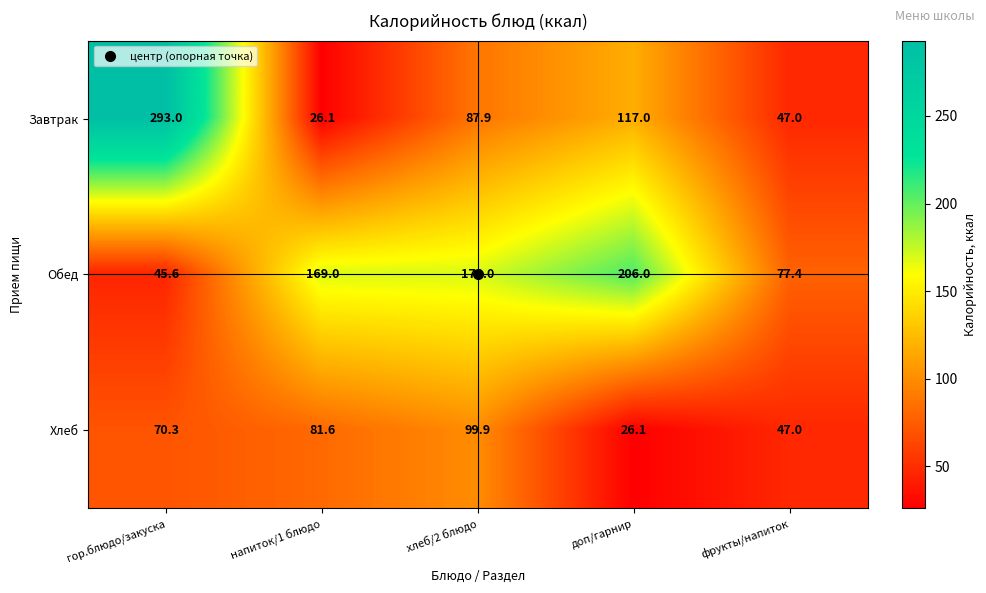

At which label does Завтрак first exceed 87?

гор.блюдо/закуска